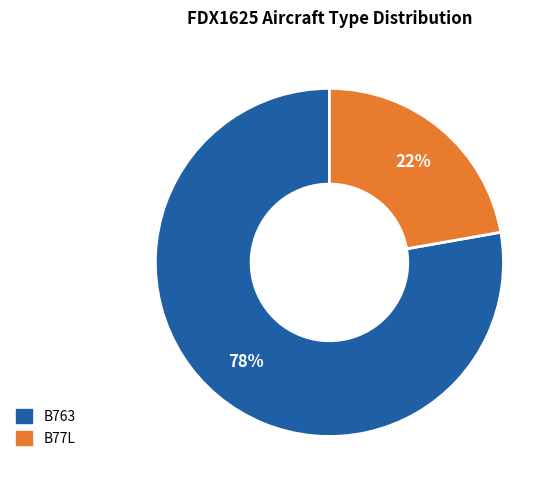

Is it true that B77L is 16% of the pie?

False